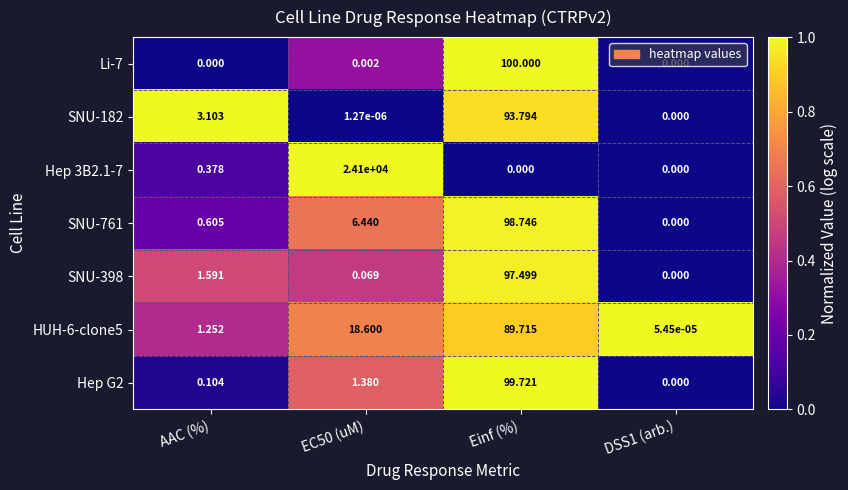

At which label does SNU-398 first exceed 1?

AAC (%)